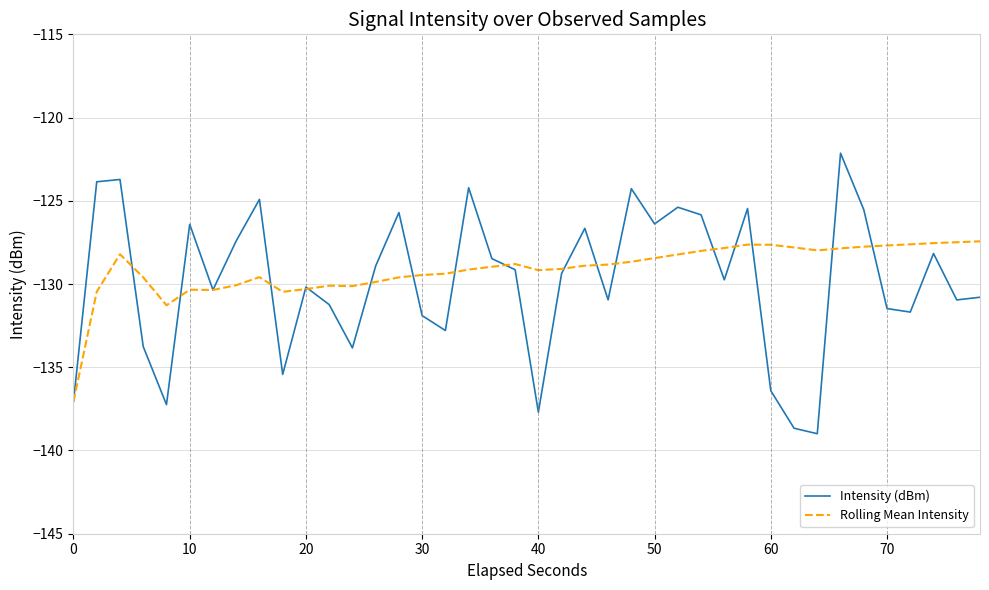

List the series in order of their peak value, highest first.

Intensity (dBm), Rolling Mean Intensity